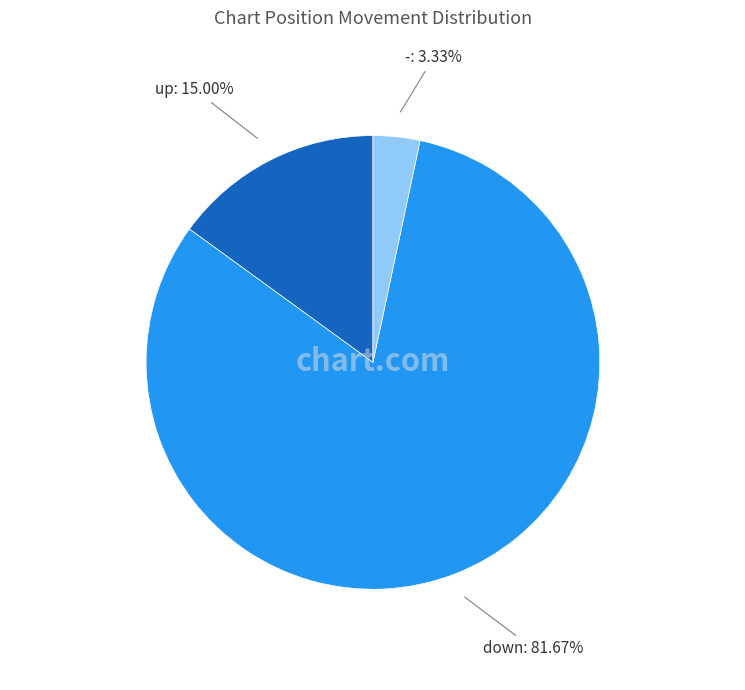

Is there a majority slice in this chart?

Yes